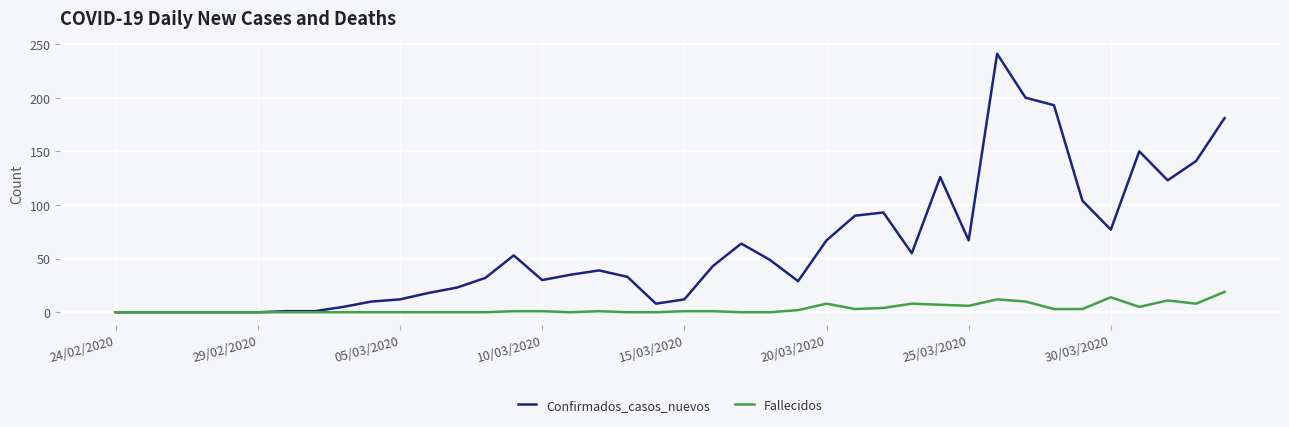

Which series has the largest range (max minus min)?

Confirmados_casos_nuevos